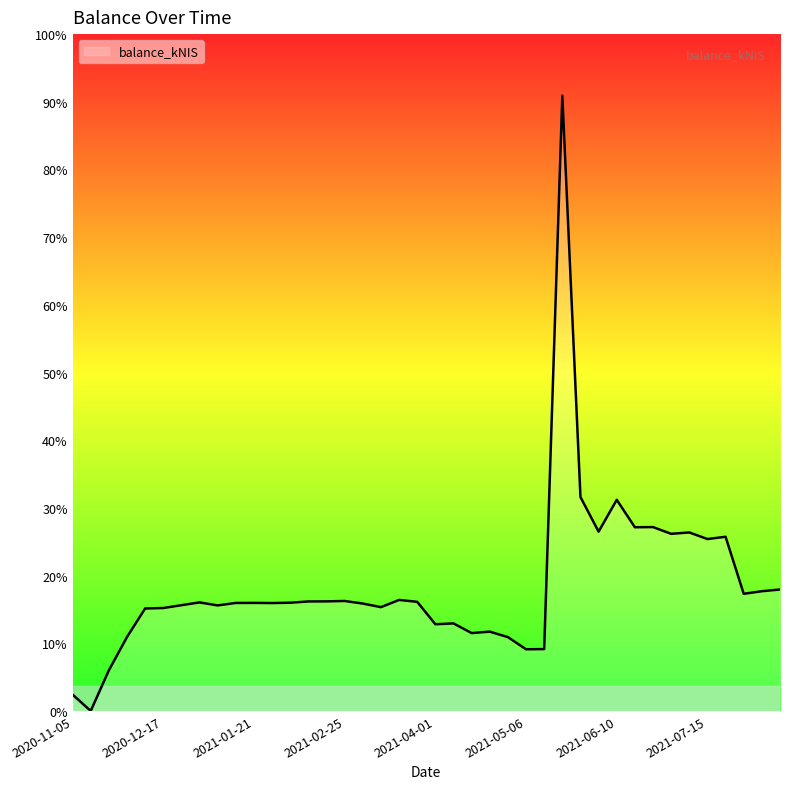

Does the chart display data point markers on the line(s)?

No